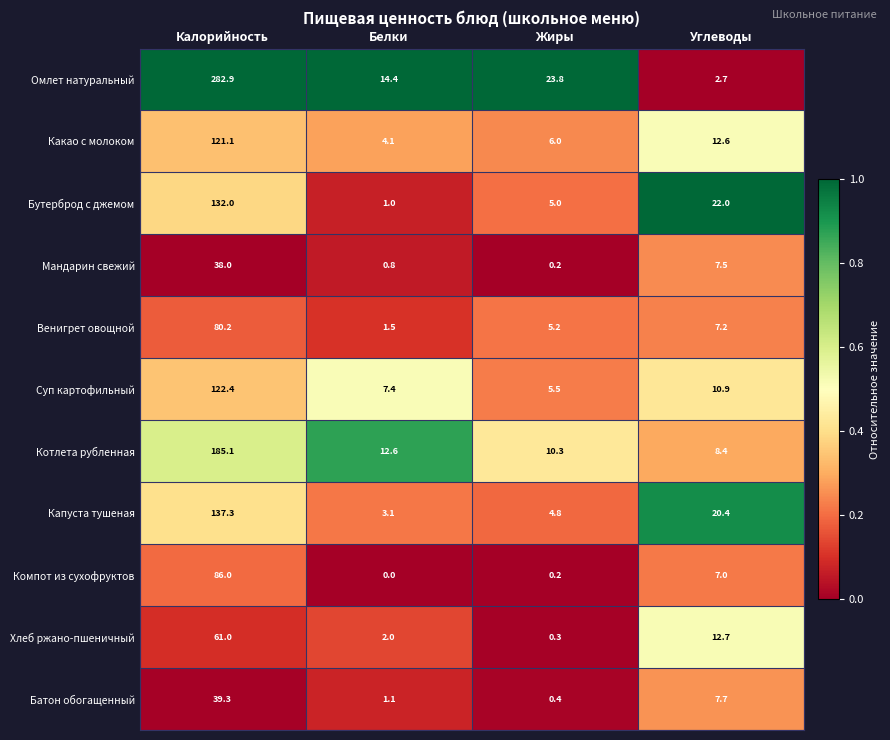

What is the difference between the highest and lowest values at Белки?

14.4